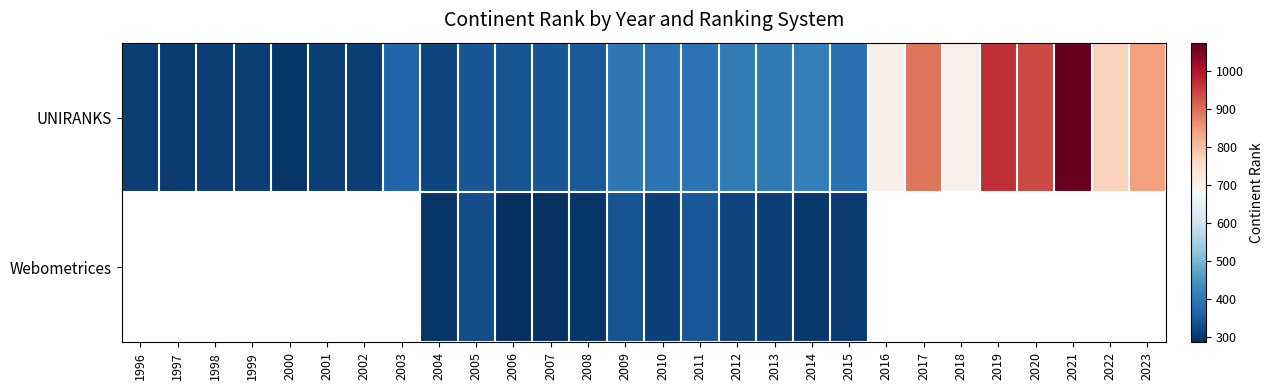

What is the difference between the second highest and minimum values in the UNIRANKS series?

675.0